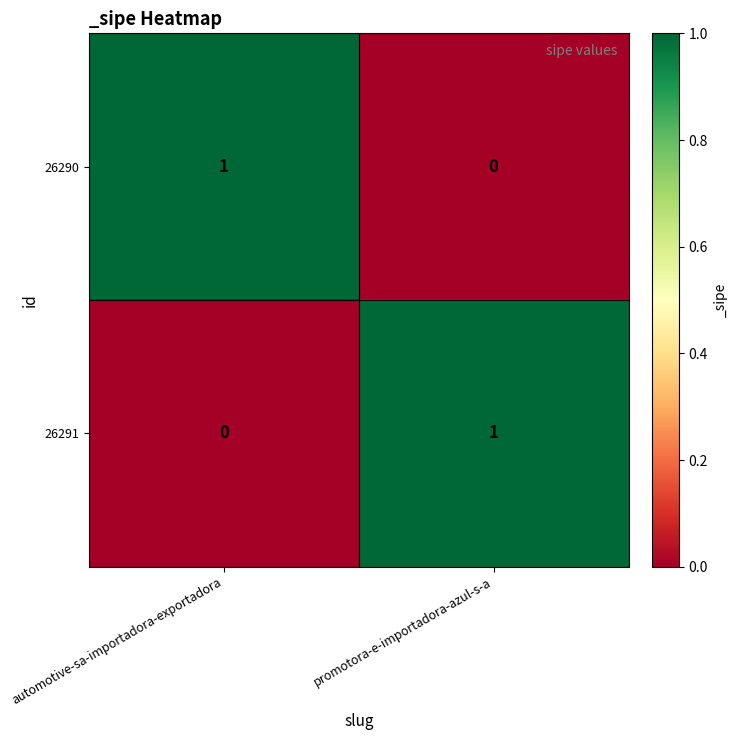

Which category has the lowest value in the 26290 series?

promotora-e-importadora-azul-s-a